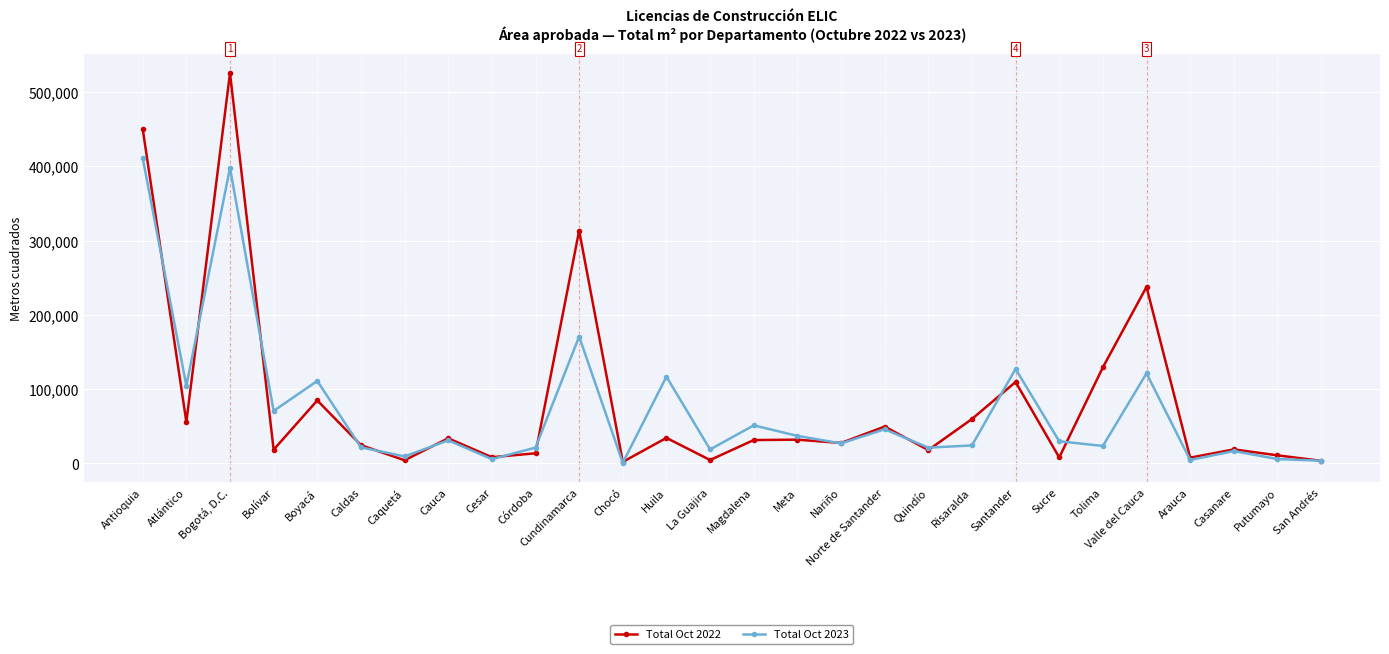

What is the difference between the second highest and minimum values in the Total Oct 2022 series?

448331